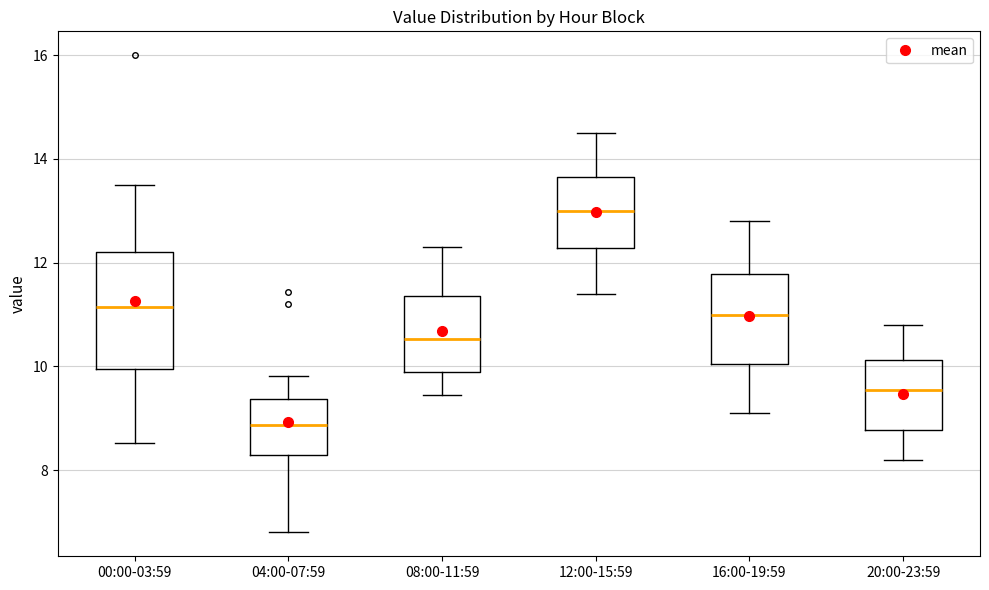

Comparing the boxes themselves (not the whiskers), which one is the tallest?

00:00-03:59